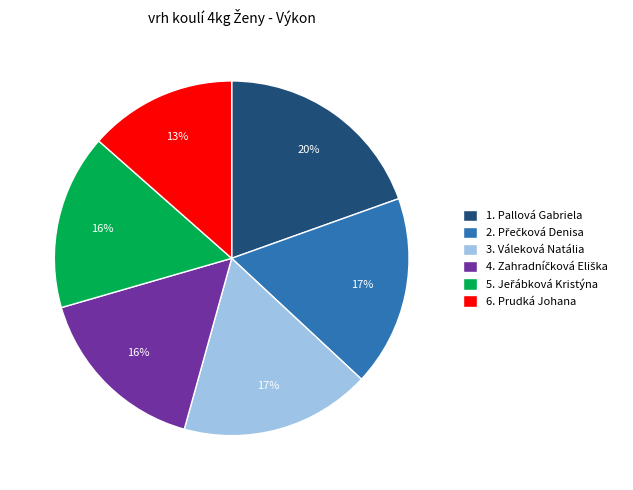

Is there a majority slice in this chart?

No